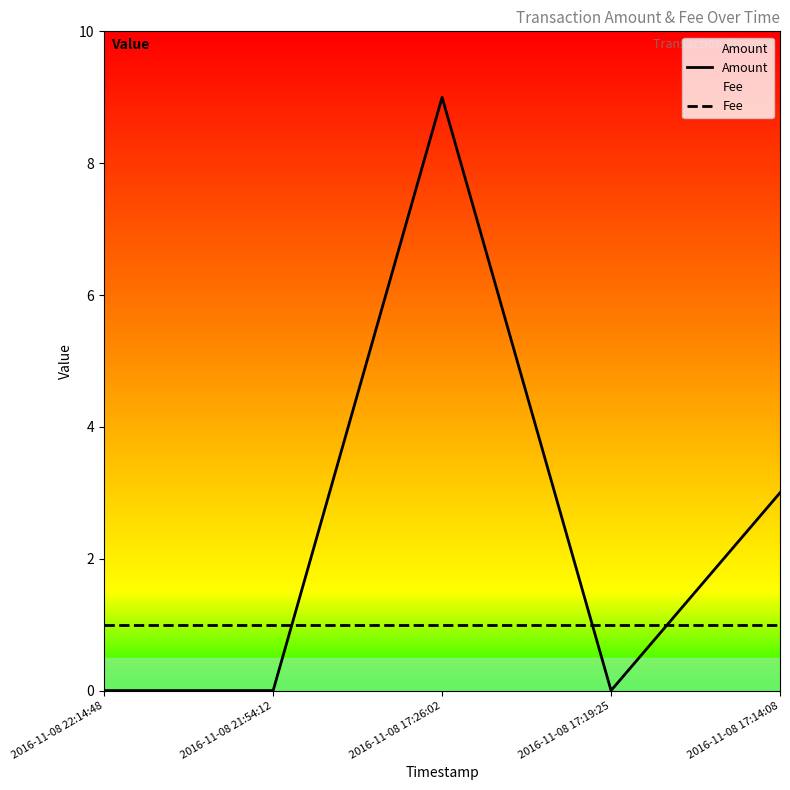

Reading right to left, list all the values displayed in this chart.

Amount: 3	0	9	0	0
Fee: 1	1	1	1	1